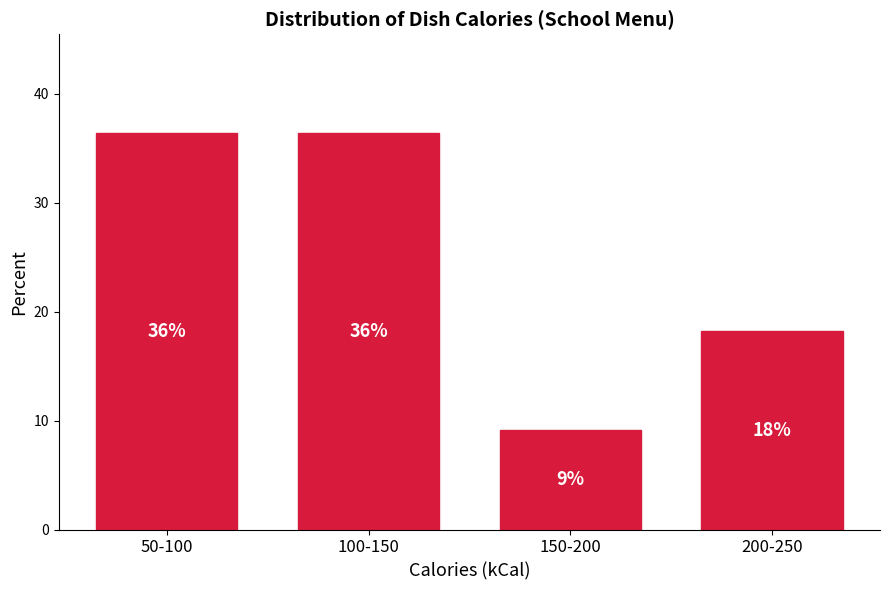

How many bars are there in total?

4